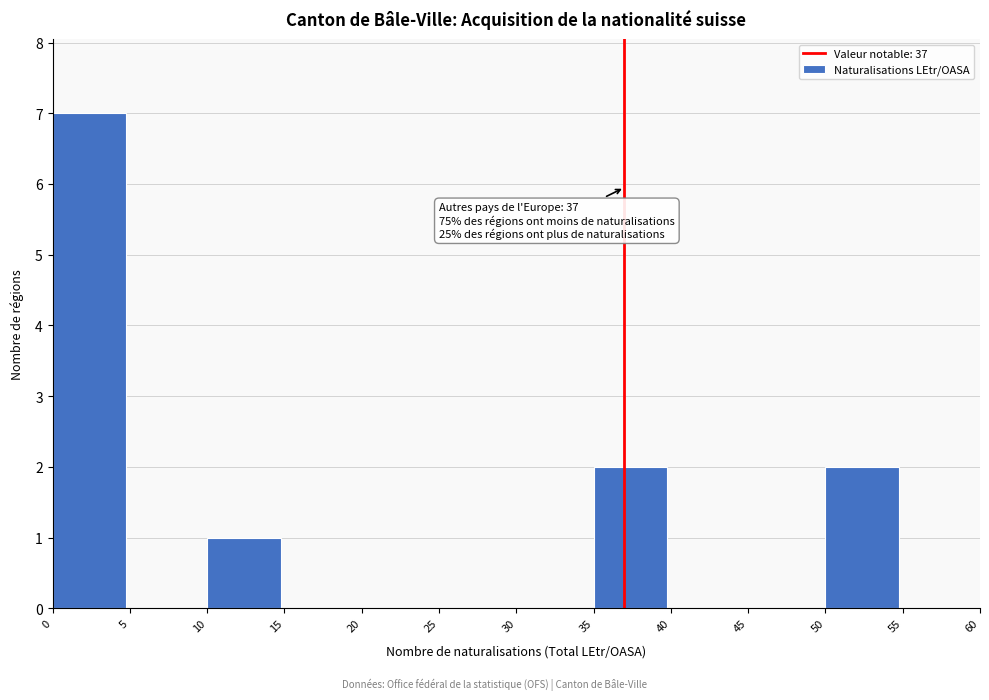

Over which range of the x-axis is the bar tallest?

0 to 5